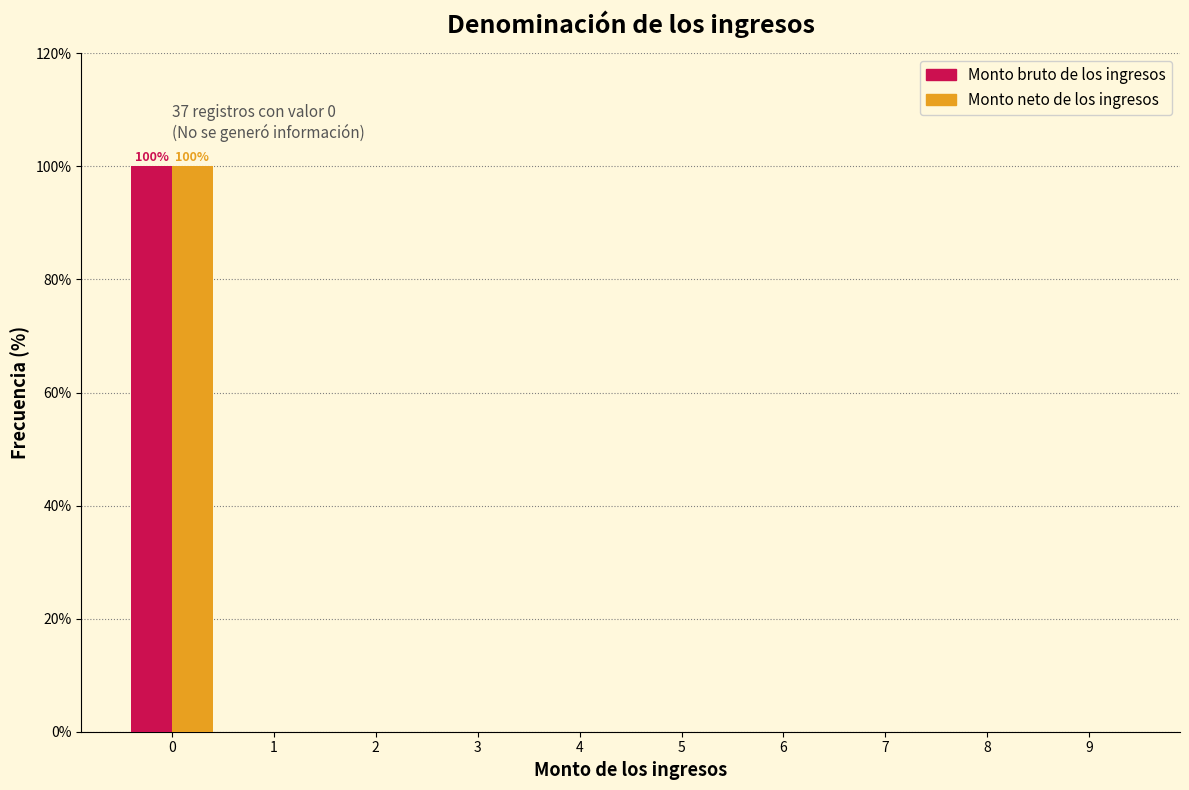

In the Monto bruto de los ingresos series, which range on the x-axis has the tallest bar?

-0.5 to 0.5